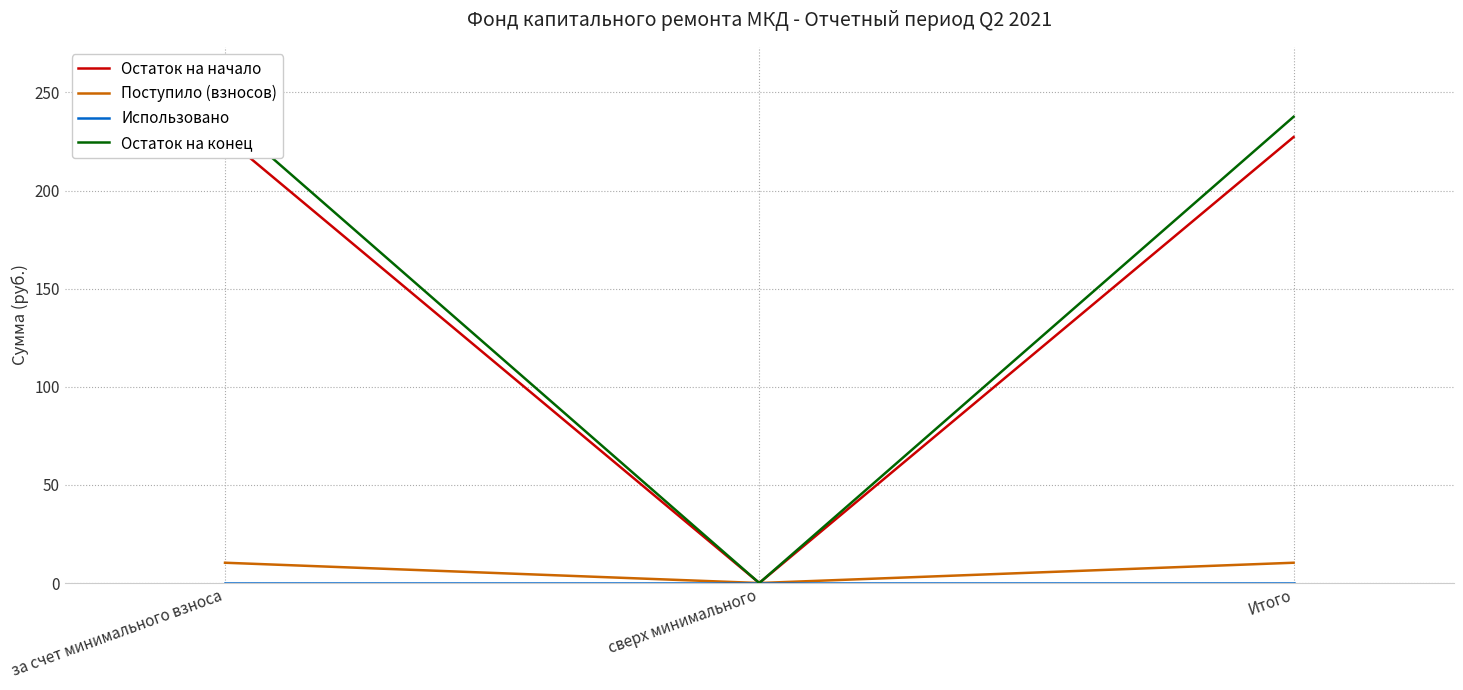

Reading left to right, extract all data points from this chart.

Остаток на начало: 227.3	0.0	227.3
Поступило (взносов): 10.3	0.0	10.3
Использовано: 0.0	0.0	0.0
Остаток на конец: 237.6	0.0	237.6